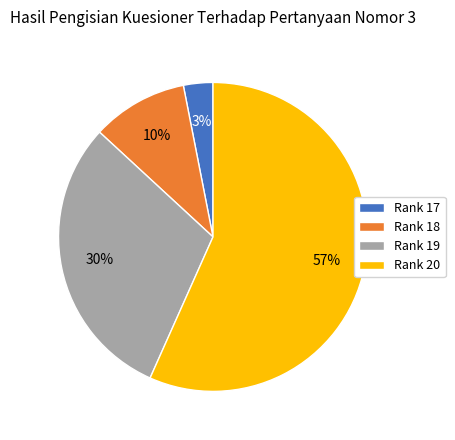

Which slice is the smallest?

Rank 17